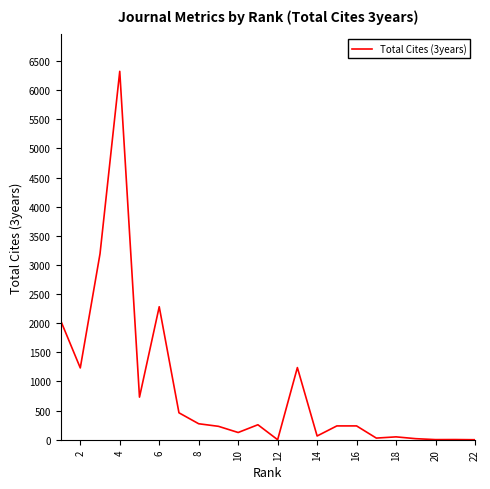

What is the greatest value displayed?

6322